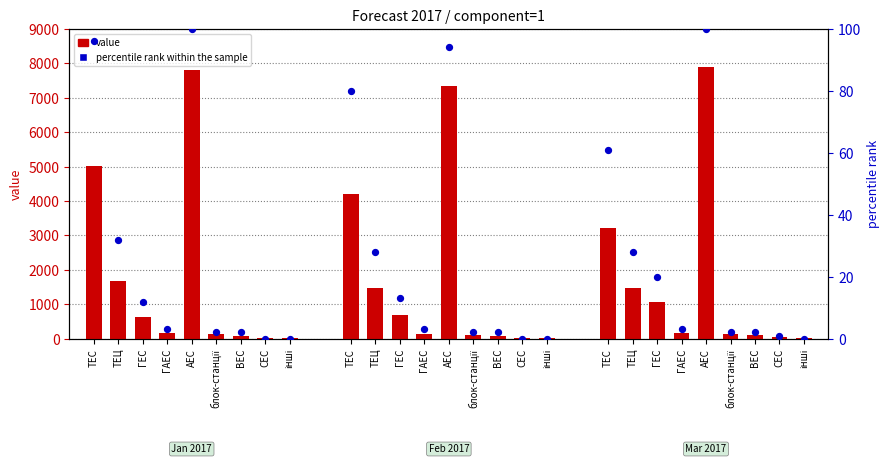

Which series contains the highest Y value?

value